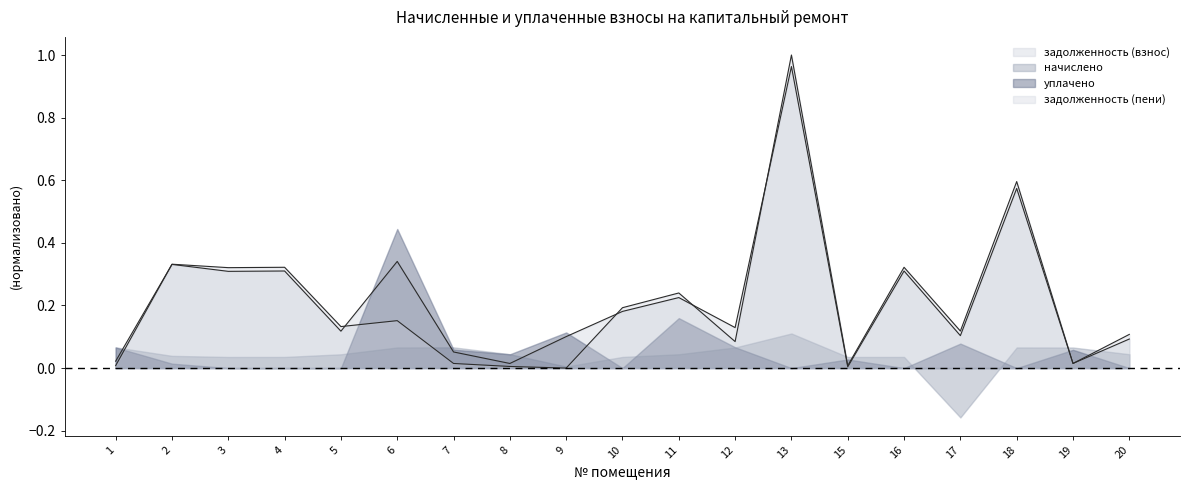

At which category is the sum across all series the highest?

13